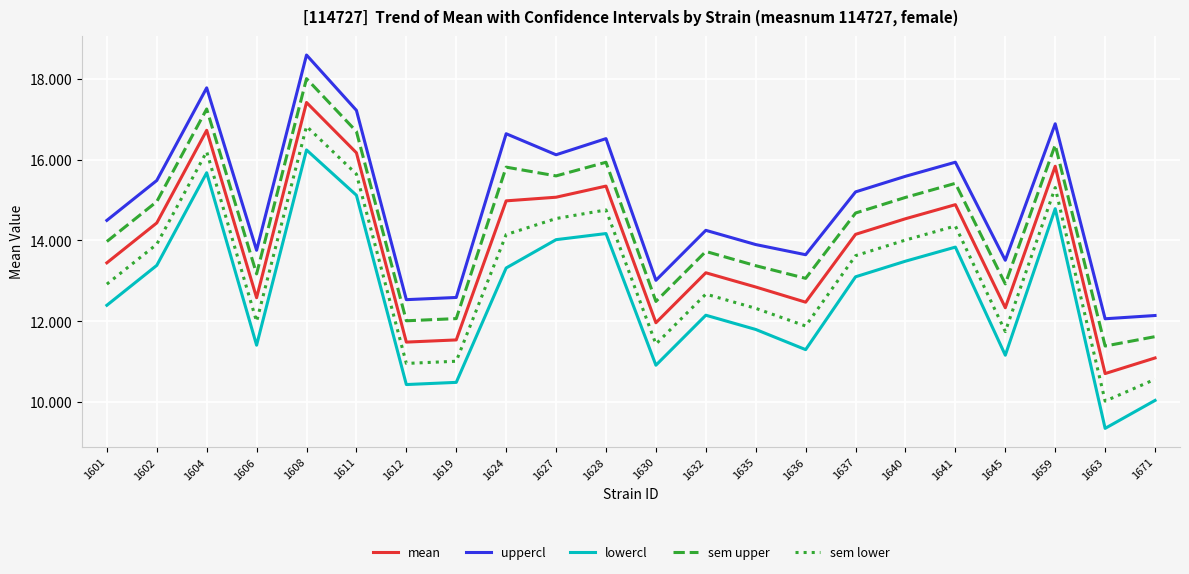

What is the total value across all series at 1604?

83.6